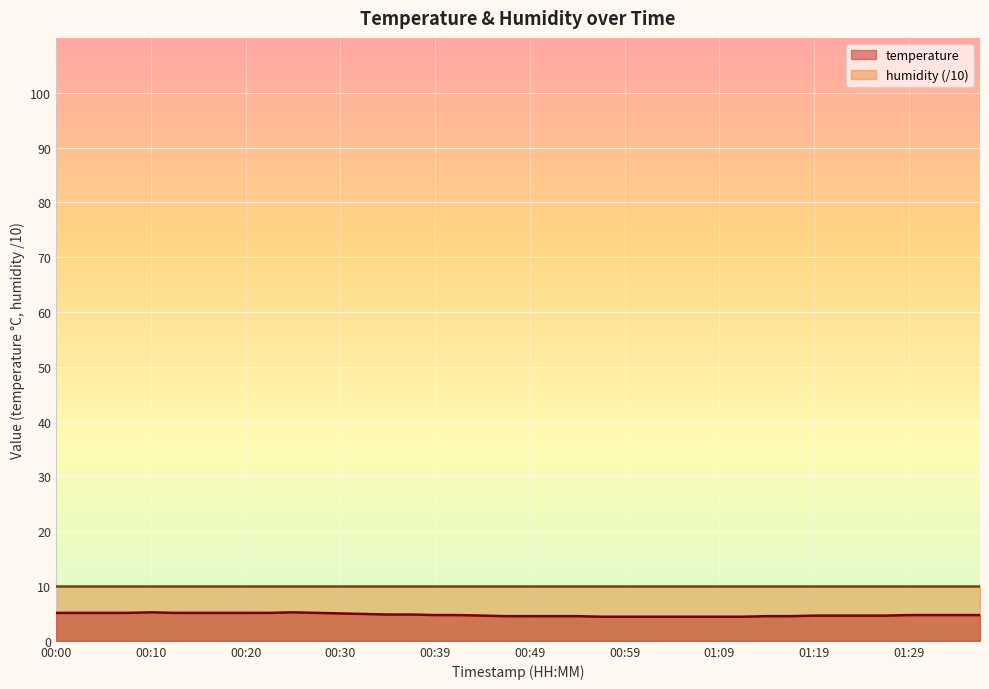

Reading right to left, list all the values displayed in this chart.

4.7	4.7	4.7	4.7	4.6	4.6	4.6	4.6	4.5	4.5	4.4	4.4	4.4	4.4	4.4	4.4	4.4	4.5	4.5	4.5	4.5	4.6	4.7	4.7	4.8	4.8	4.9	5.0	5.1	5.2	5.1	5.1	5.1	5.1	5.1	5.2	5.1	5.1	5.1	5.1